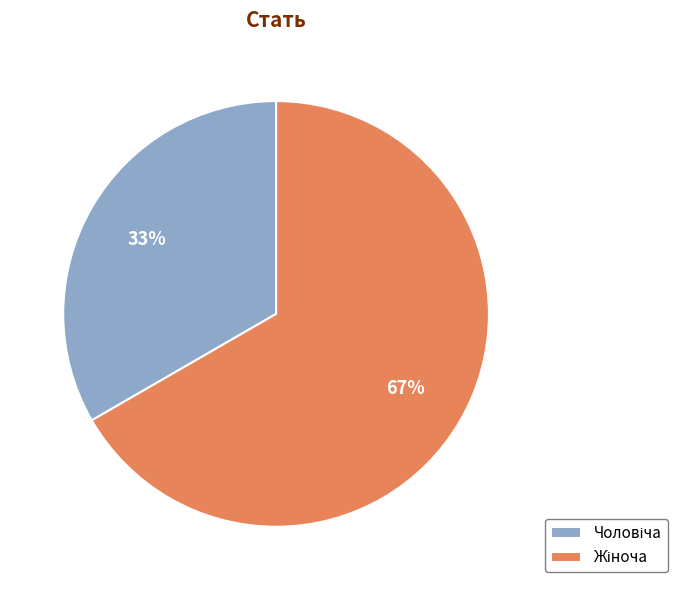

To the nearest percent, what is the average slice percentage?

50%